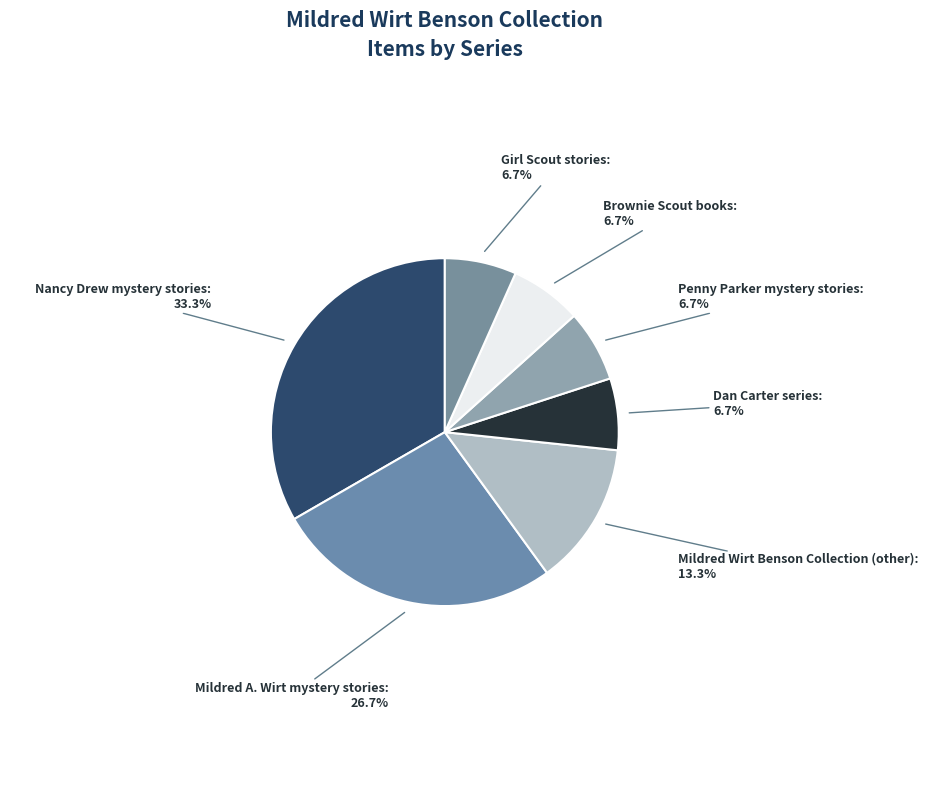

To the nearest percent, what is the difference between the largest and smallest slice percentages?

27%